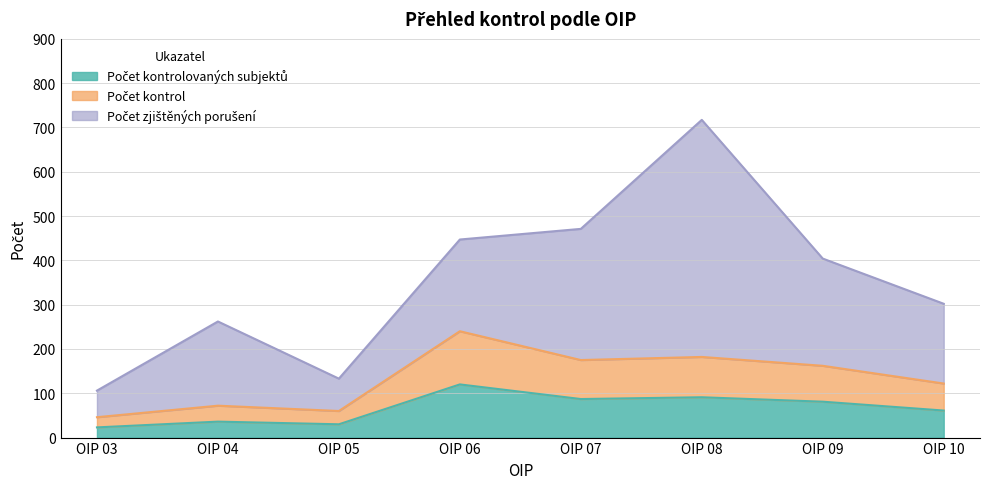

True or false: Počet kontrolovaných subjektů has more than 1 interior local peaks.

True